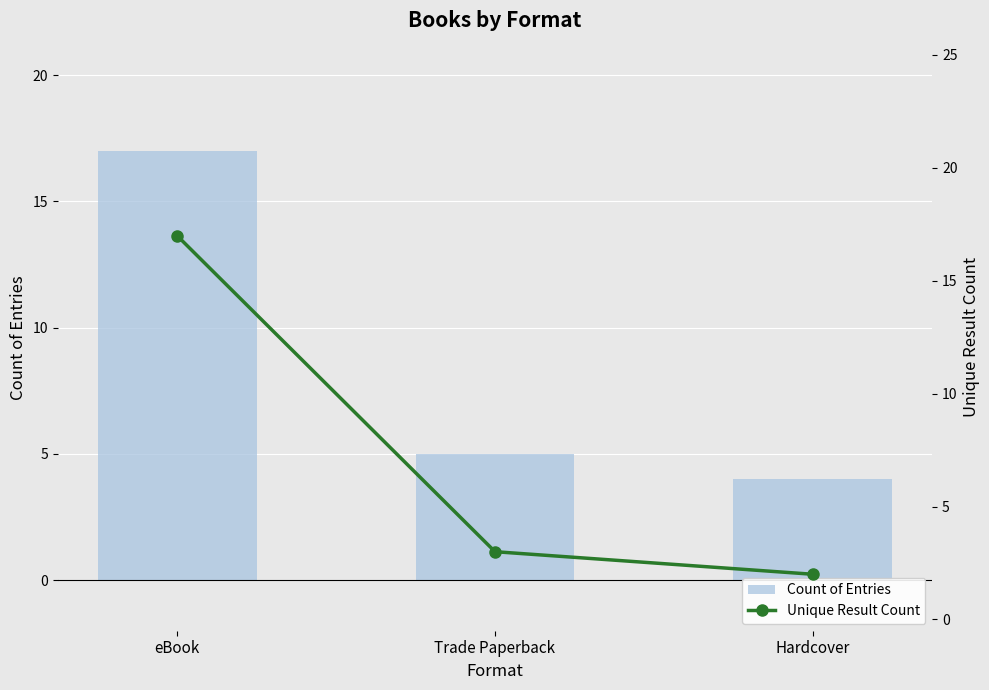

Between Hardcover and eBook, which is larger?

eBook